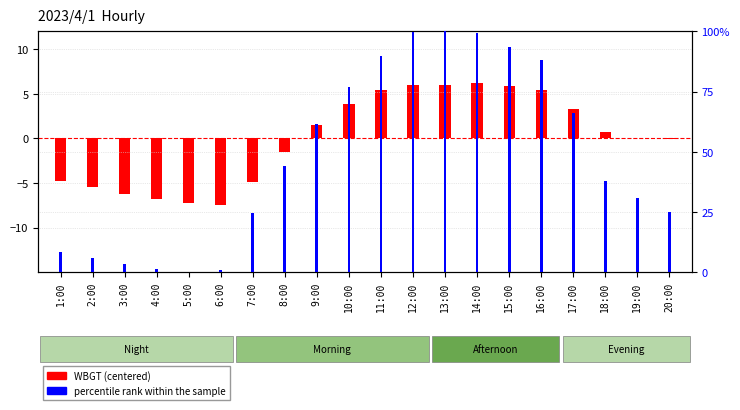

At which label is WBGT (centered) closest to 0?

19:00